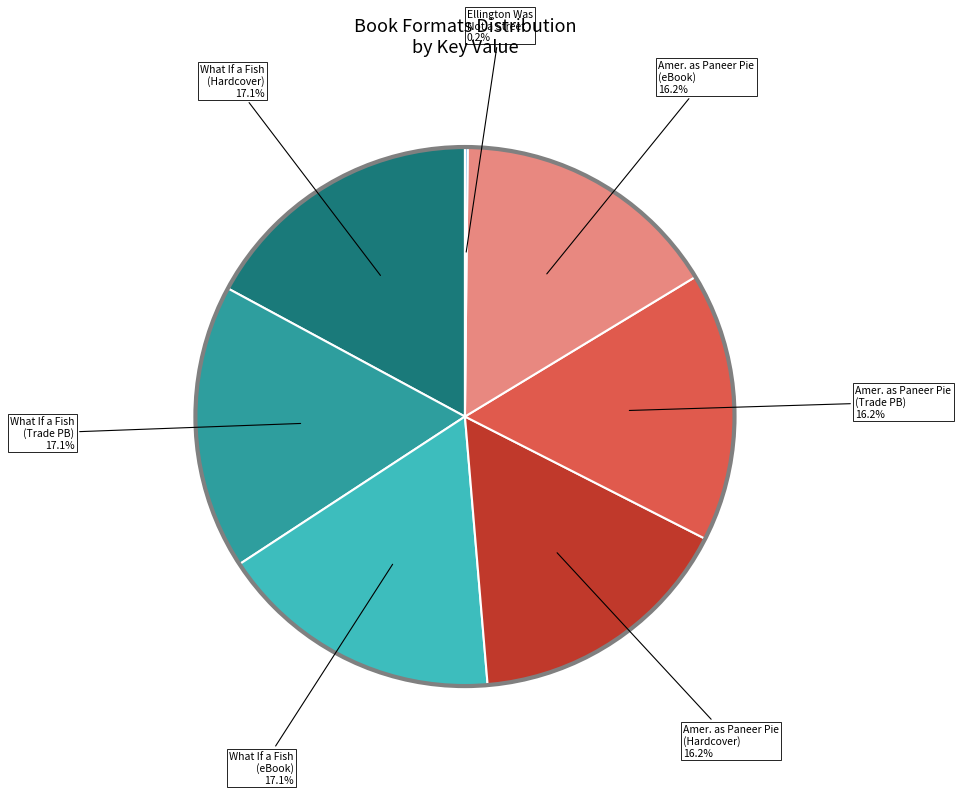

Is there any slice that represents more than half of the pie?

No